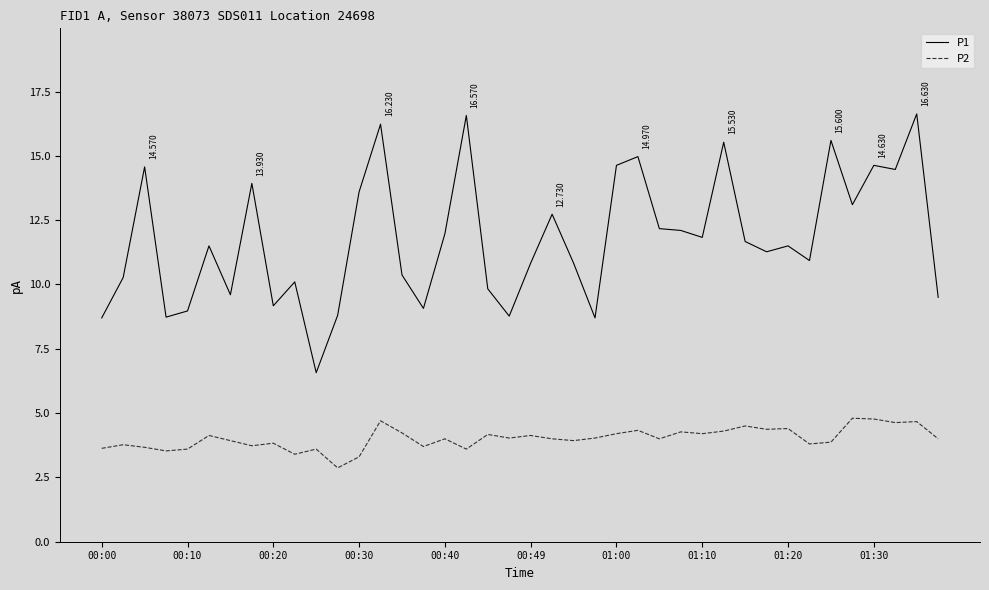

True or false: P1 and P2 cross at least once.

False